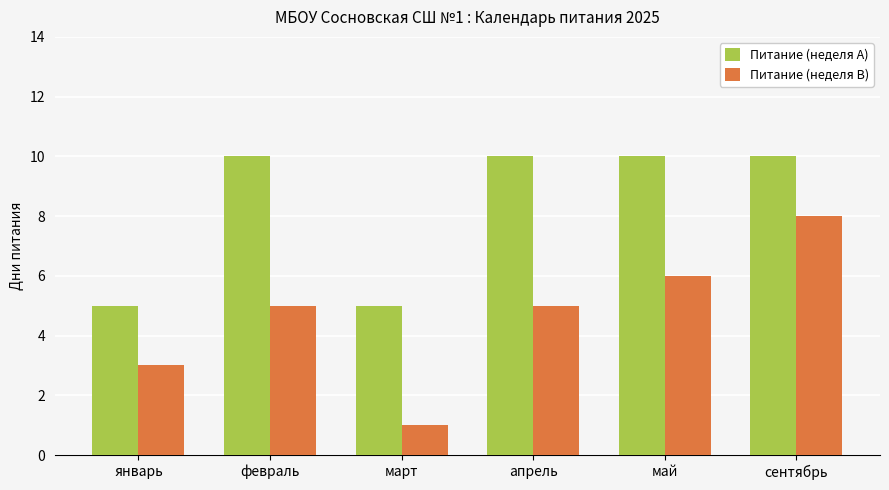

Rank the series by their average value, from highest to lowest.

Питание (неделя A), Питание (неделя B)